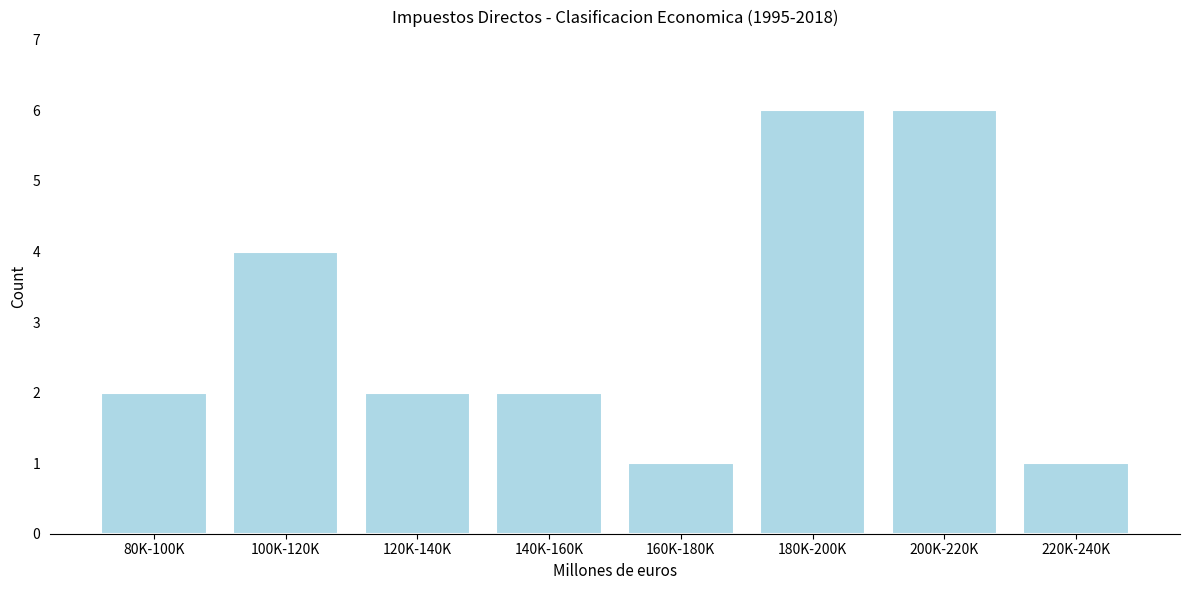

Reading right to left, what are all the values shown in this chart?

220K-240K=1	200K-220K=6	180K-200K=6	160K-180K=1	140K-160K=2	120K-140K=2	100K-120K=4	80K-100K=2